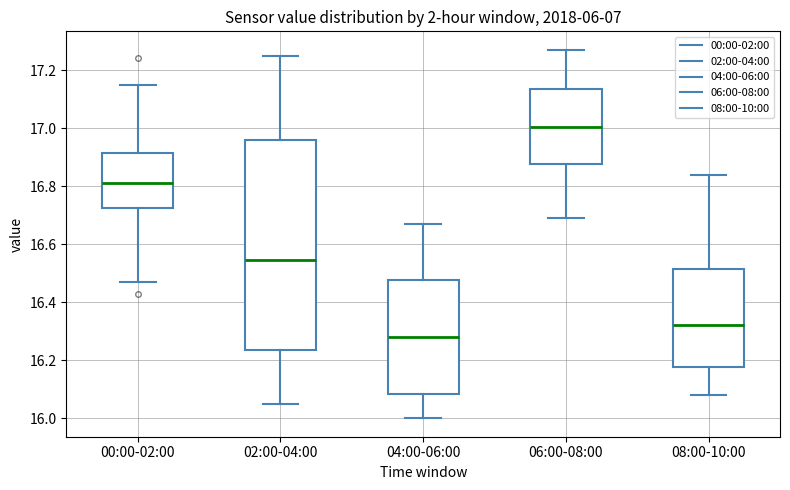

Reading left to right, read every box against the y-axis: the position of its median line, the range the box covers, and the ends of its whiskers. The values are not printed on the chart, so give them approximately, as read against the axis.

00:00-02:00: median 16.82, box 16.72 to 16.92, whiskers 16.48 to 17.16
02:00-04:00: median 16.54, box 16.24 to 16.96, whiskers 16.06 to 17.26
04:00-06:00: median 16.28, box 16.08 to 16.48, whiskers 16.00 to 16.68
06:00-08:00: median 17.00, box 16.88 to 17.14, whiskers 16.70 to 17.28
08:00-10:00: median 16.32, box 16.18 to 16.52, whiskers 16.08 to 16.84